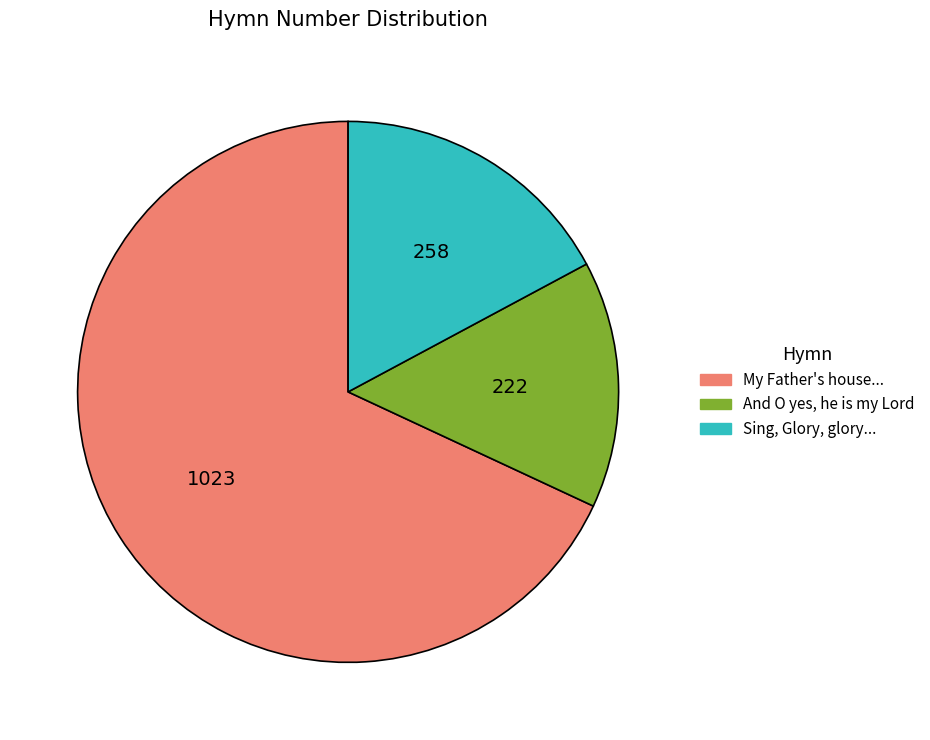

How many slices are in this pie chart?

3